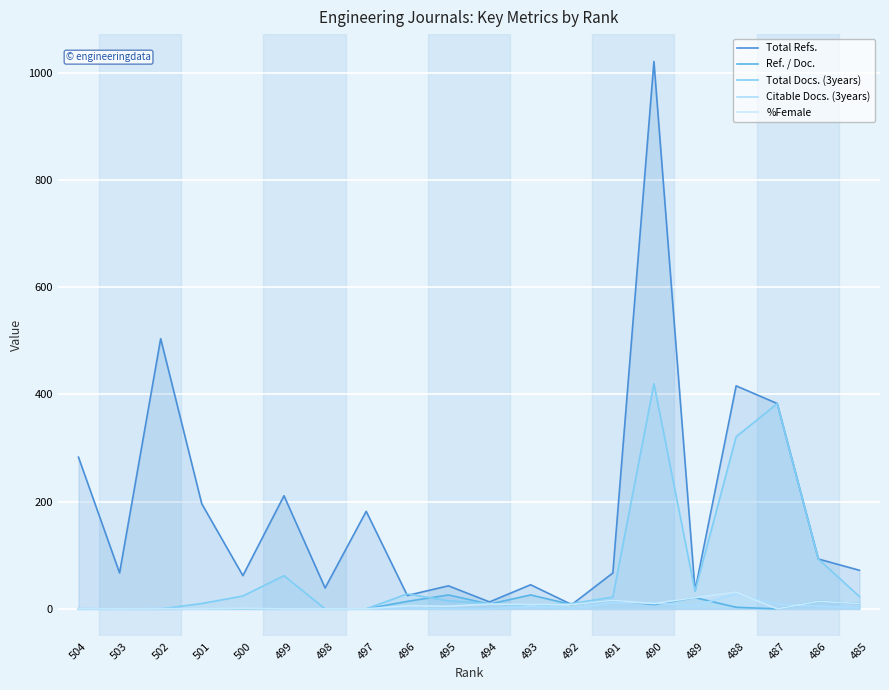

List the series in order of their peak value, lowest first.

Ref. / Doc., Citable Docs. (3years), %Female, Total Docs. (3years), Total Refs.